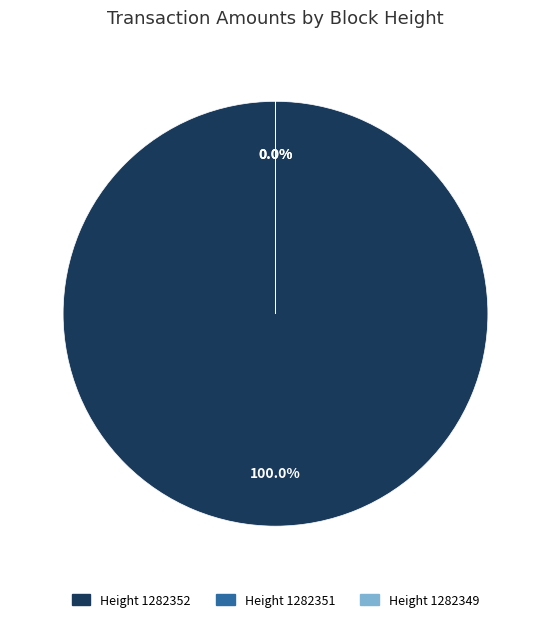

Rank the categories by value from lowest to highest.

1282349, 1282351, 1282352